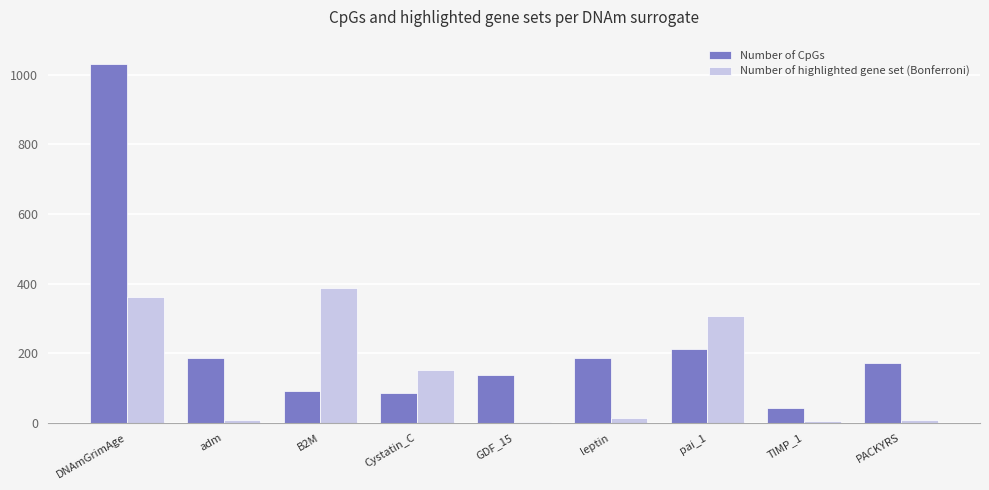

Is the value of Number of CpGs at B2M greater than the value of Number of highlighted gene set (Bonferroni) at leptin?

Yes